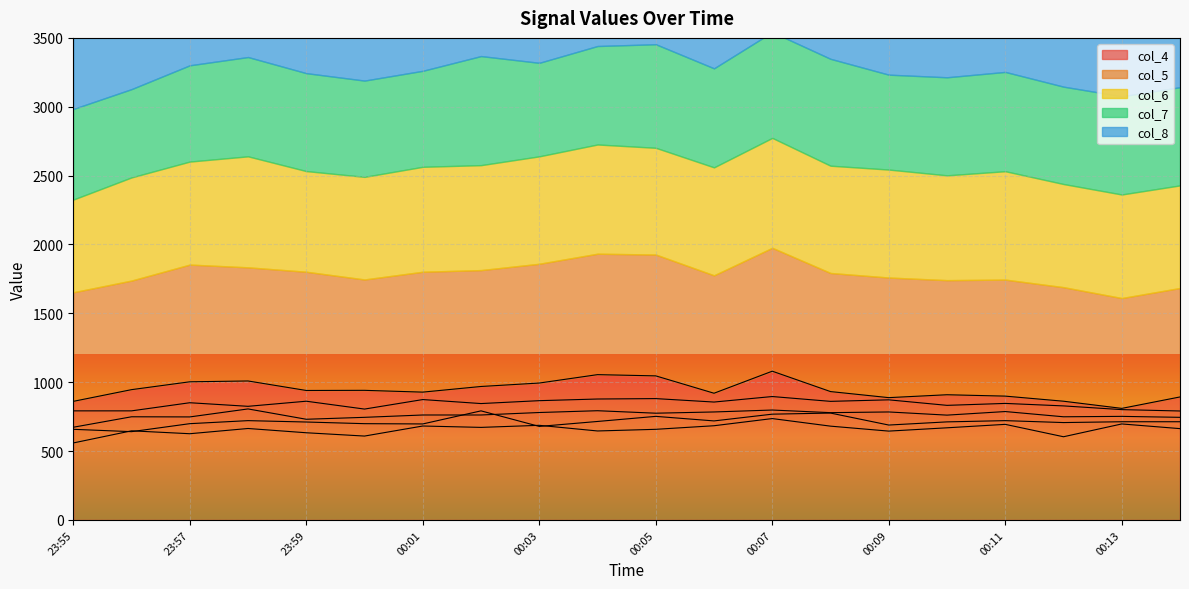

At which label is col_6 closest to 739?

00:00